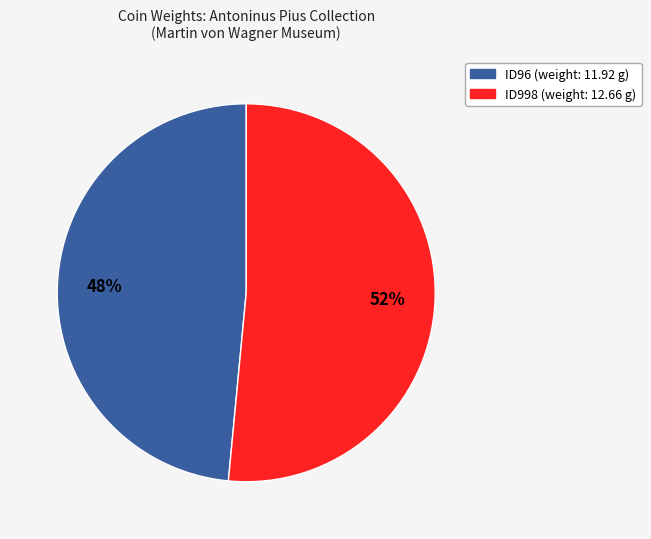

Do ID96 and ID998 together represent more than half of the pie?

Yes